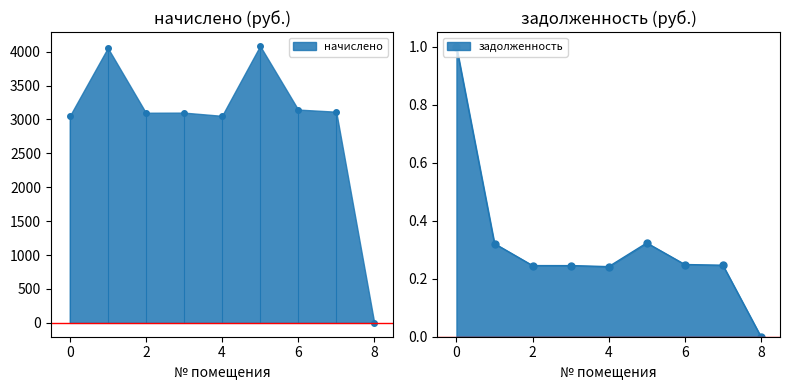

What are all the series names shown in the legend?

начислено, задолженность